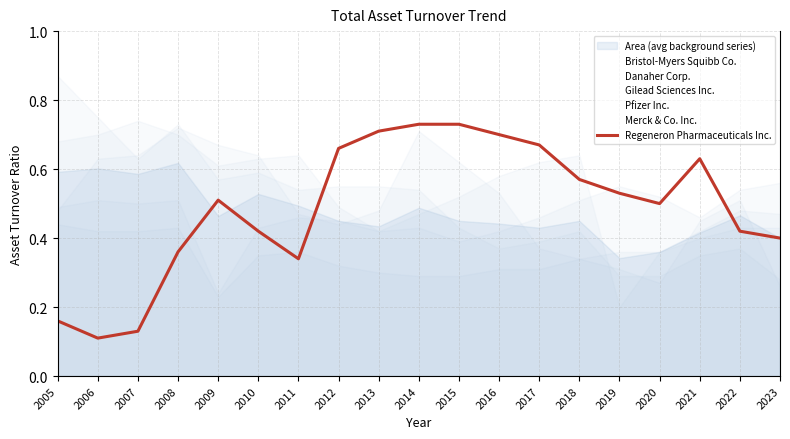

Does the chart have visible grid lines?

Yes